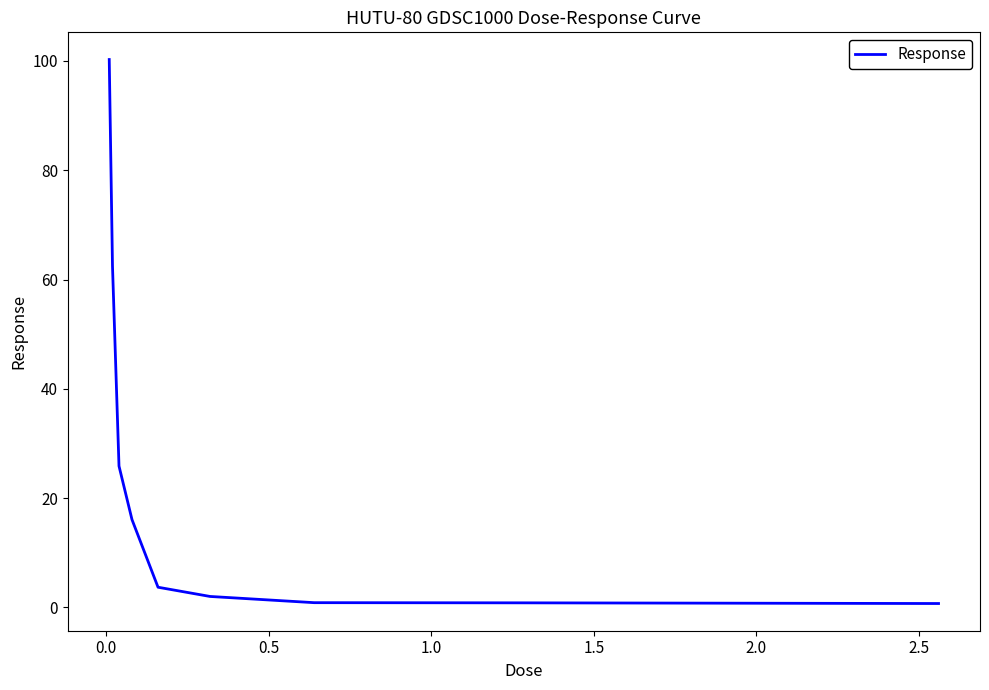

What is the average value?

23.6